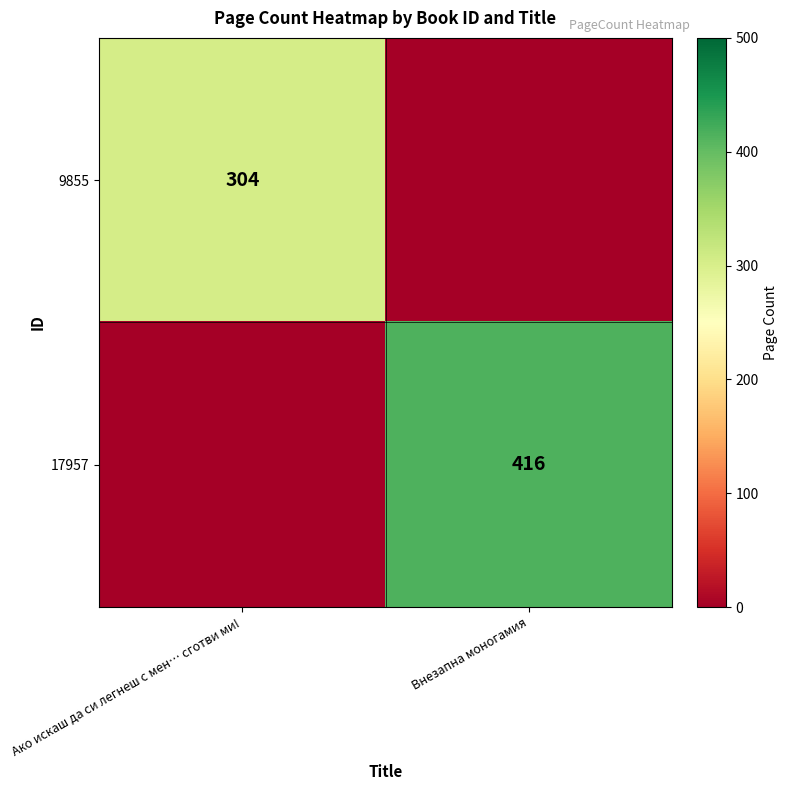

How many data points does each series have?

2